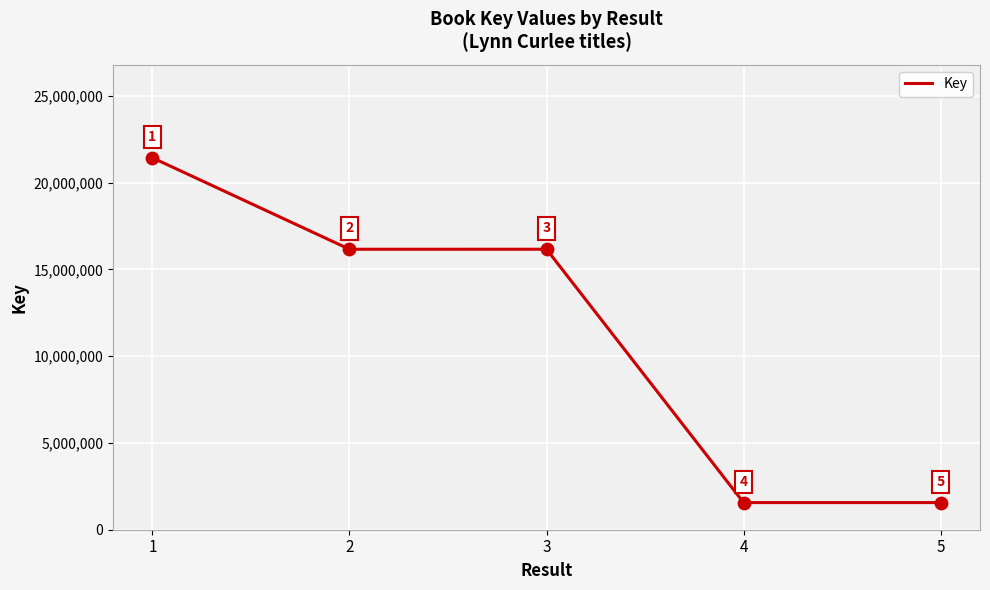

What is the ratio of the value at 1 to the value at 4?

13.7